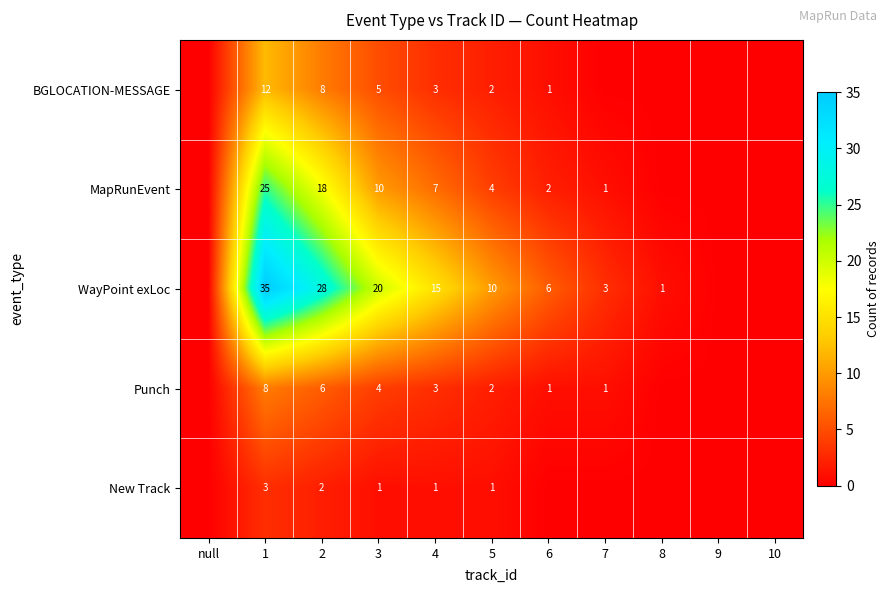

Is it true that New Track equals 3 at 1?

True